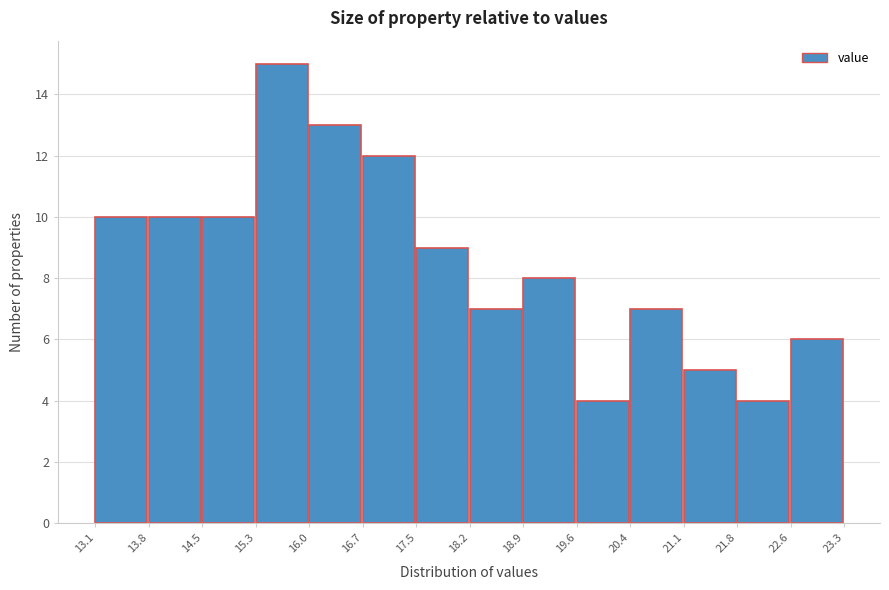

Over which range of the x-axis is the bar tallest?

15.3 to 16.0